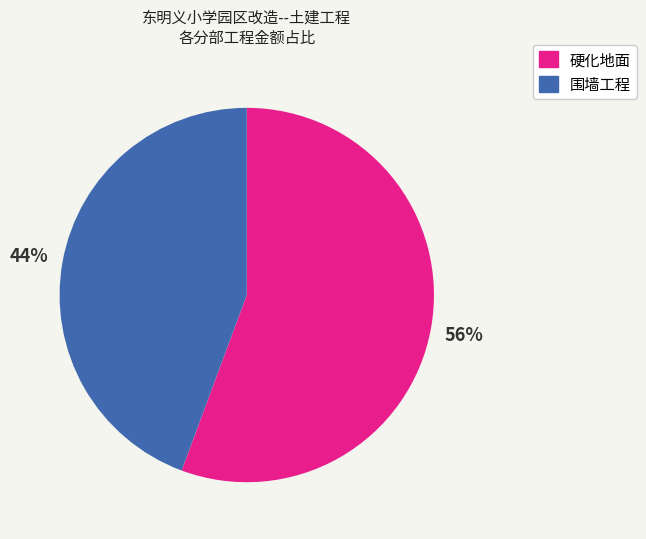

Do 围墙工程 and 硬化地面 together represent more than half of the pie?

Yes